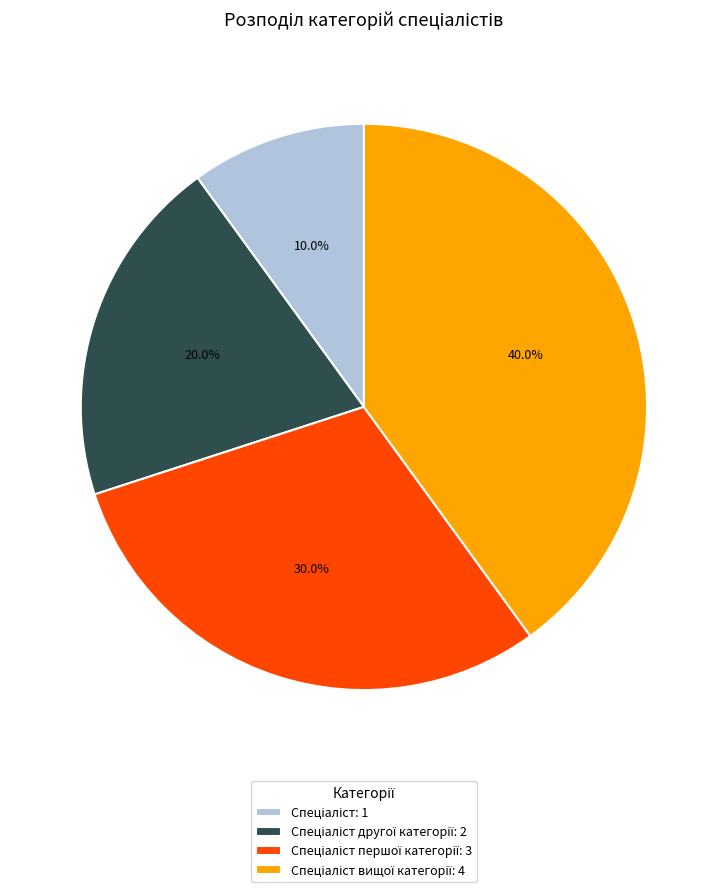

Is there a majority slice in this chart?

No